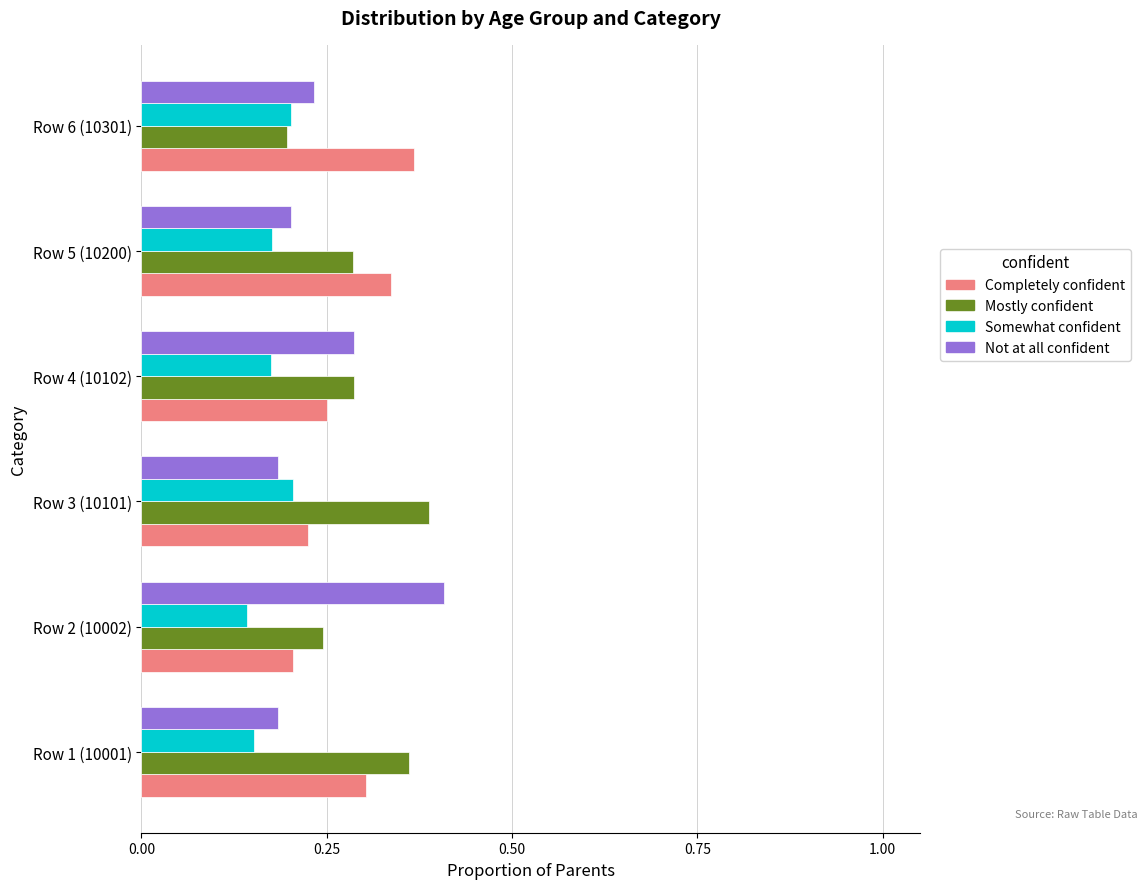

Count the Not at all confident values in the range 0 to 1.

6